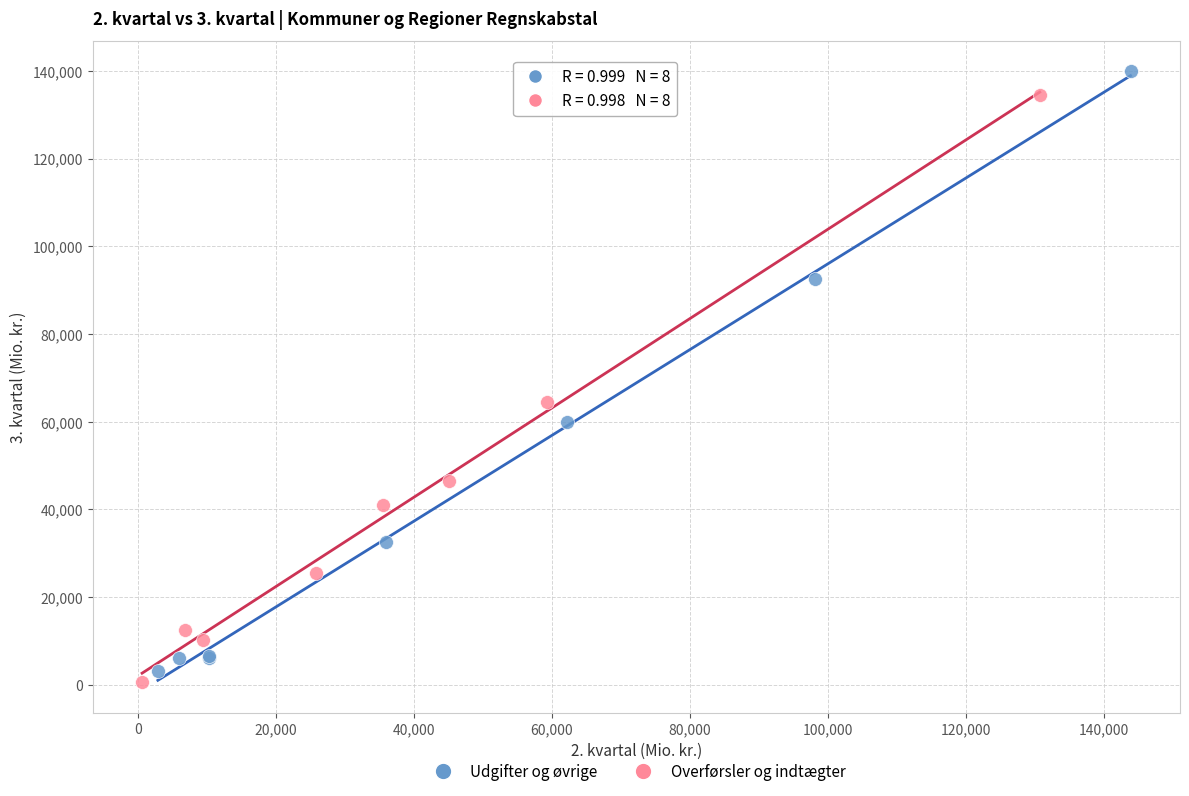

What are all the series names shown in the legend?

Udgifter og øvrige, Overførsler og indtægter